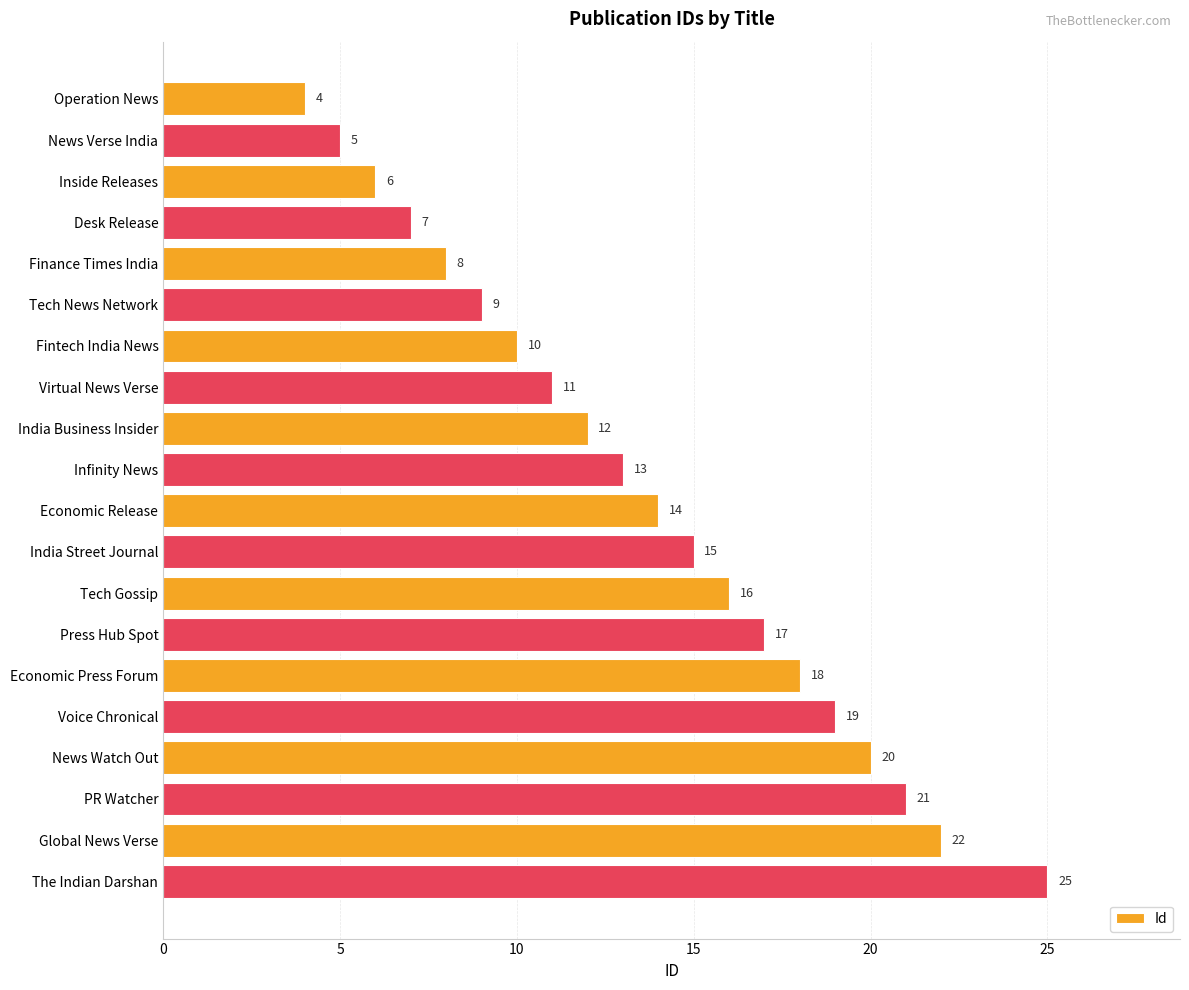

List the labels in order of value, smallest first.

Operation News, News Verse India, Inside Releases, Desk Release, Finance Times India, Tech News Network, Fintech India News, Virtual News Verse, India Business Insider, Infinity News, Economic Release, India Street Journal, Tech Gossip, Press Hub Spot, Economic Press Forum, Voice Chronical, News Watch Out, PR Watcher, Global News Verse, The Indian Darshan